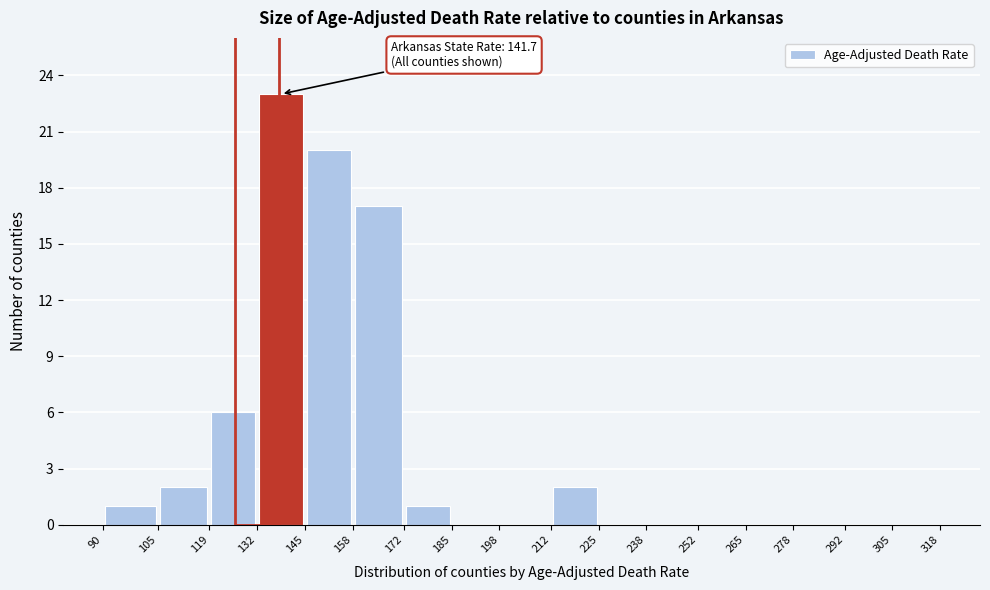

Which range on the x-axis has the tallest bar?

132 to 145